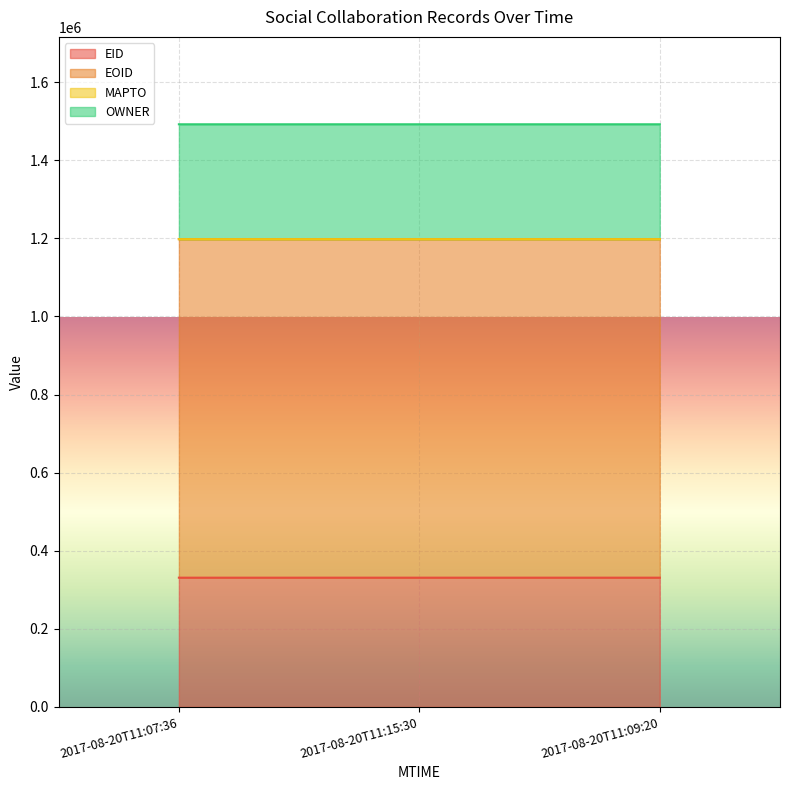

Between 2017-08-20T11:07:36 and 2017-08-20T11:09:20, which series saw the biggest shift?

EOID